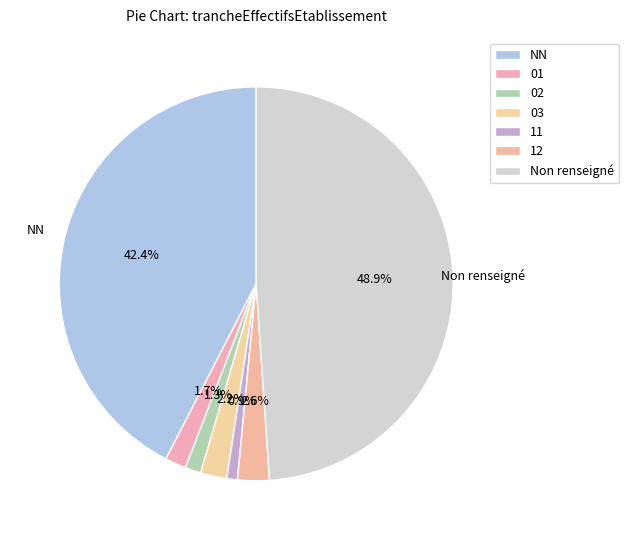

What percentage is the 01 slice, to the nearest percent?

2%